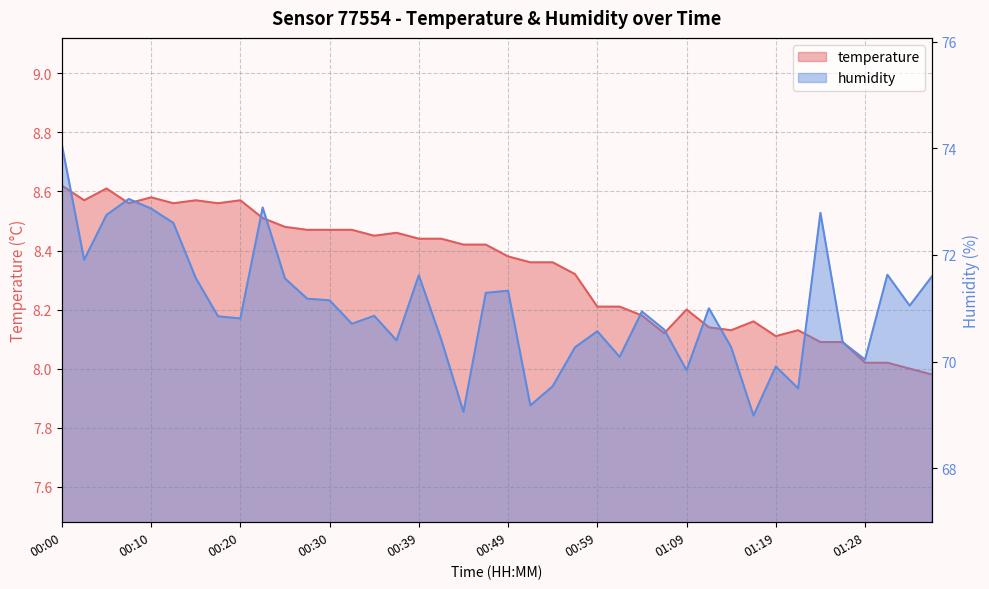

Between 01:11 and 00:37, which is larger?

00:37